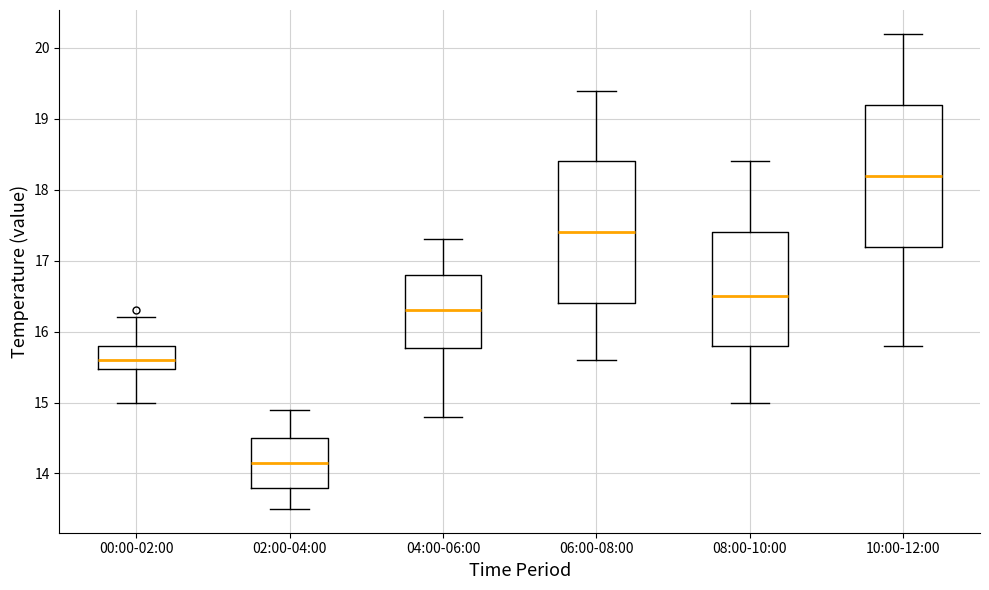

Reading left to right, read every box against the y-axis: the position of its median line, the range the box covers, and the ends of its whiskers. The values are not printed on the chart, so give them approximately, as read against the axis.

00:00-02:00: median 15.6, box 15.5 to 15.8, whiskers 15.0 to 16.2
02:00-04:00: median 14.2, box 13.8 to 14.5, whiskers 13.5 to 14.9
04:00-06:00: median 16.3, box 15.8 to 16.8, whiskers 14.8 to 17.3
06:00-08:00: median 17.4, box 16.4 to 18.4, whiskers 15.6 to 19.4
08:00-10:00: median 16.5, box 15.8 to 17.4, whiskers 15.0 to 18.4
10:00-12:00: median 18.2, box 17.2 to 19.2, whiskers 15.8 to 20.2